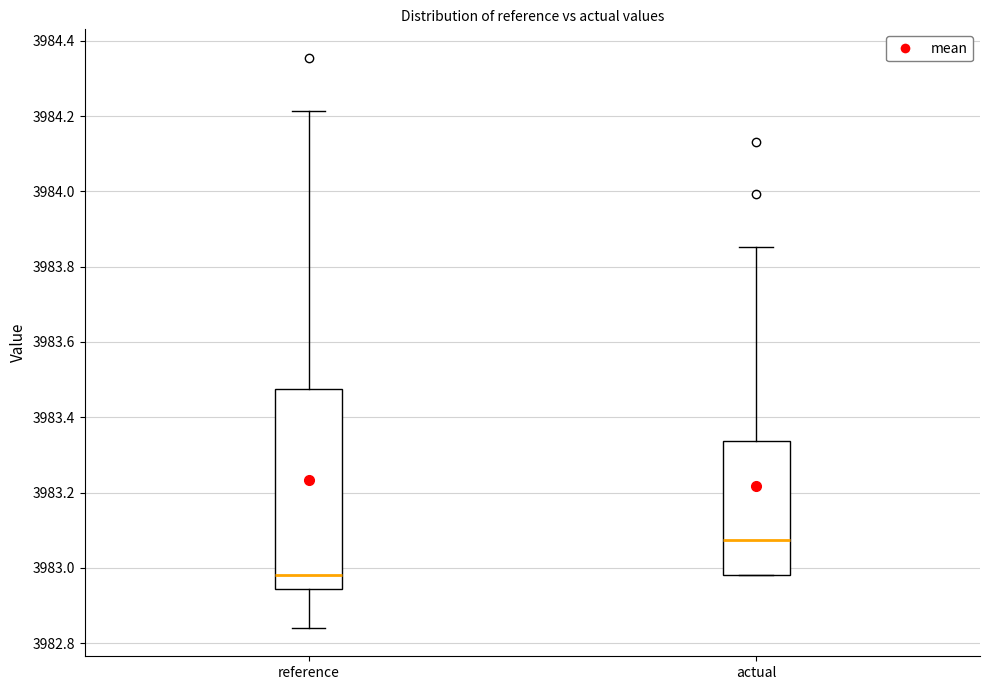

Reading left to right, read every box against the y-axis: the position of its median line, the range the box covers, and the ends of its whiskers. The values are not printed on the chart, so give them approximately, as read against the axis.

reference: median 3982.98, box 3982.94 to 3983.48, whiskers 3982.84 to 3984.22
actual: median 3983.08, box 3982.98 to 3983.34, whiskers 3982.98 to 3983.86